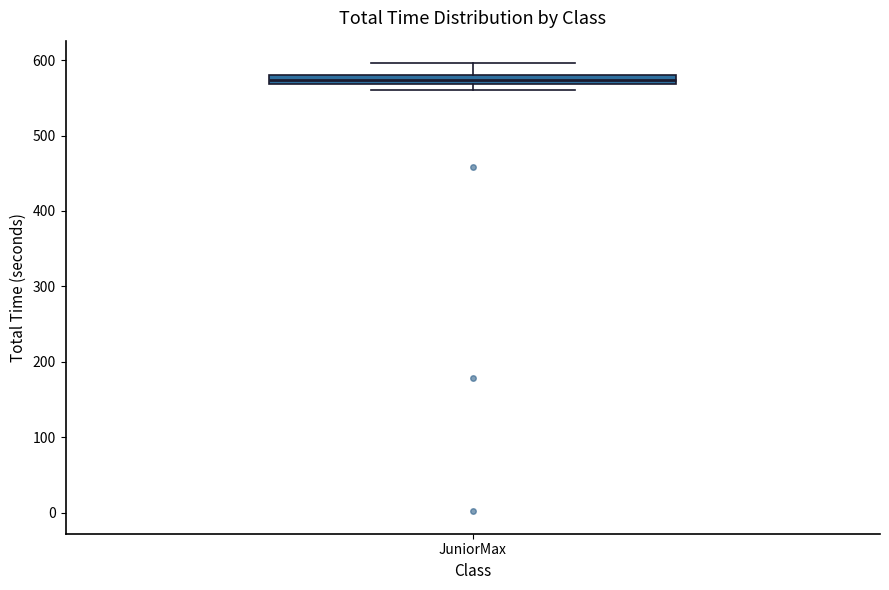

Where does the upper whisker of the box for JuniorMax end on the y-axis? The values are not printed on the chart, so give them approximately, as read against the axis.

600